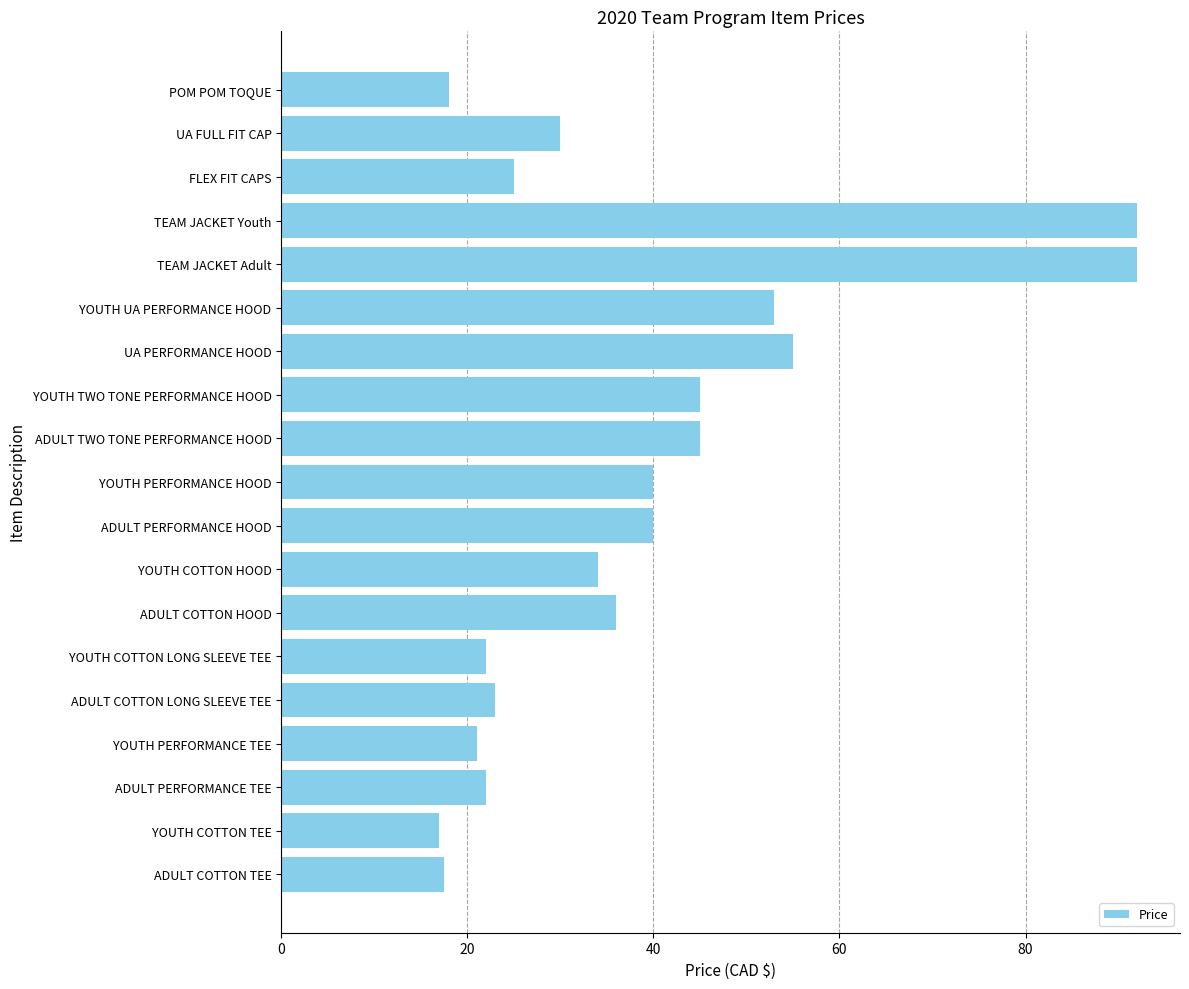

Approximately how many times larger is the value at YOUTH COTTON LONG SLEEVE TEE compared to YOUTH TWO TONE PERFORMANCE HOOD?

0.5